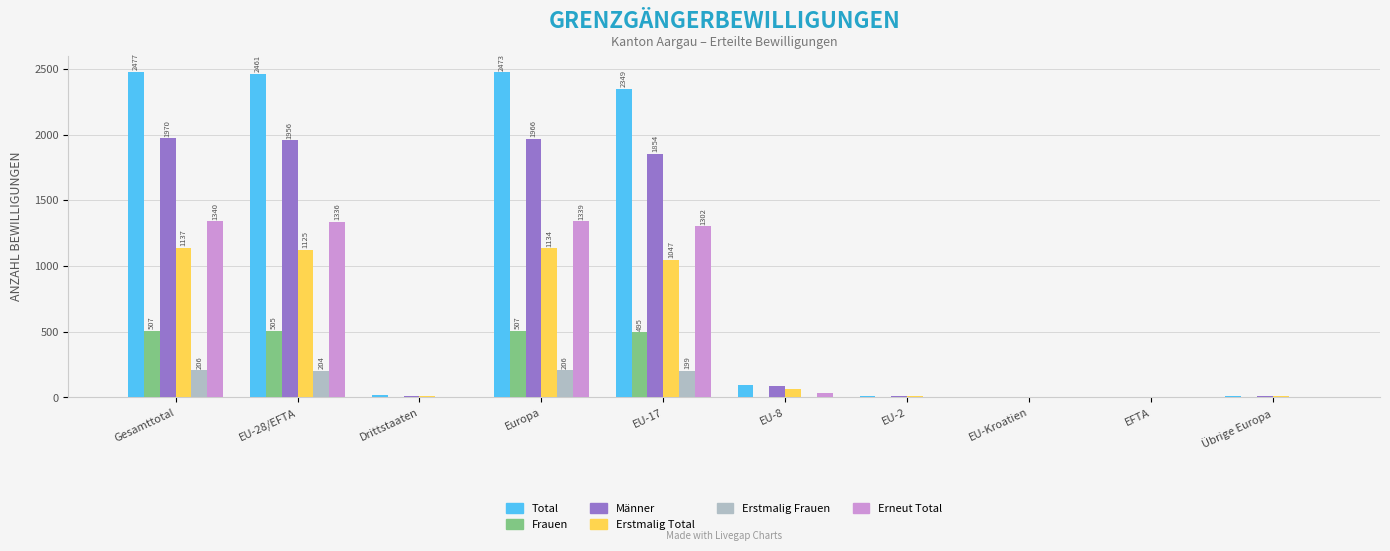

Is the value of Männer at Drittstaaten greater than the value of Total at Gesamttotal?

No